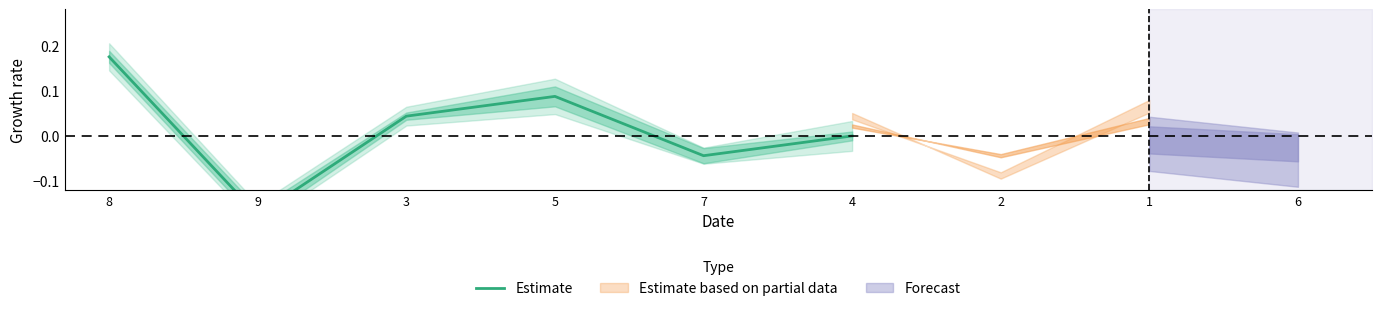

What is the change in value from 9 to 3?

+0.2